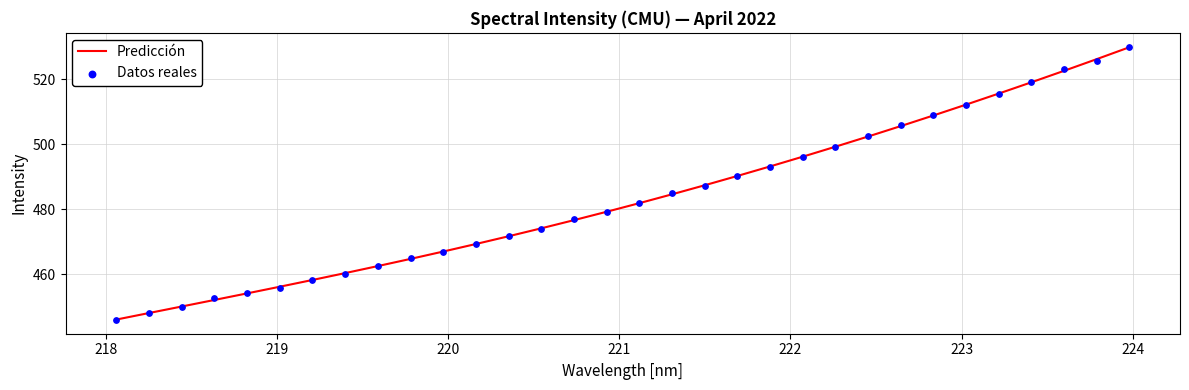

At how many categories does at least one series exceed 469?

21